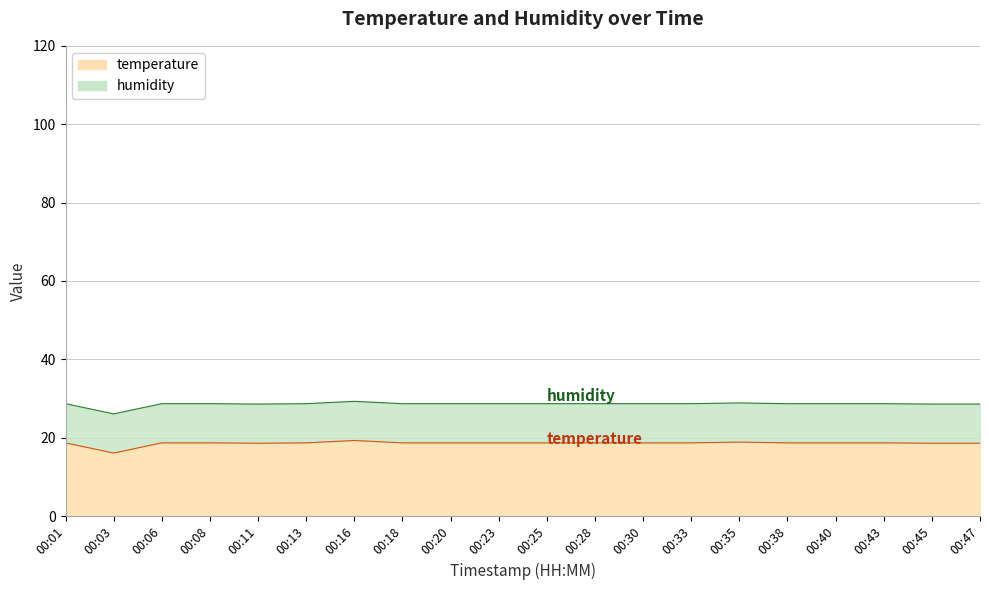

What is the difference between the second highest and minimum values?

2.8